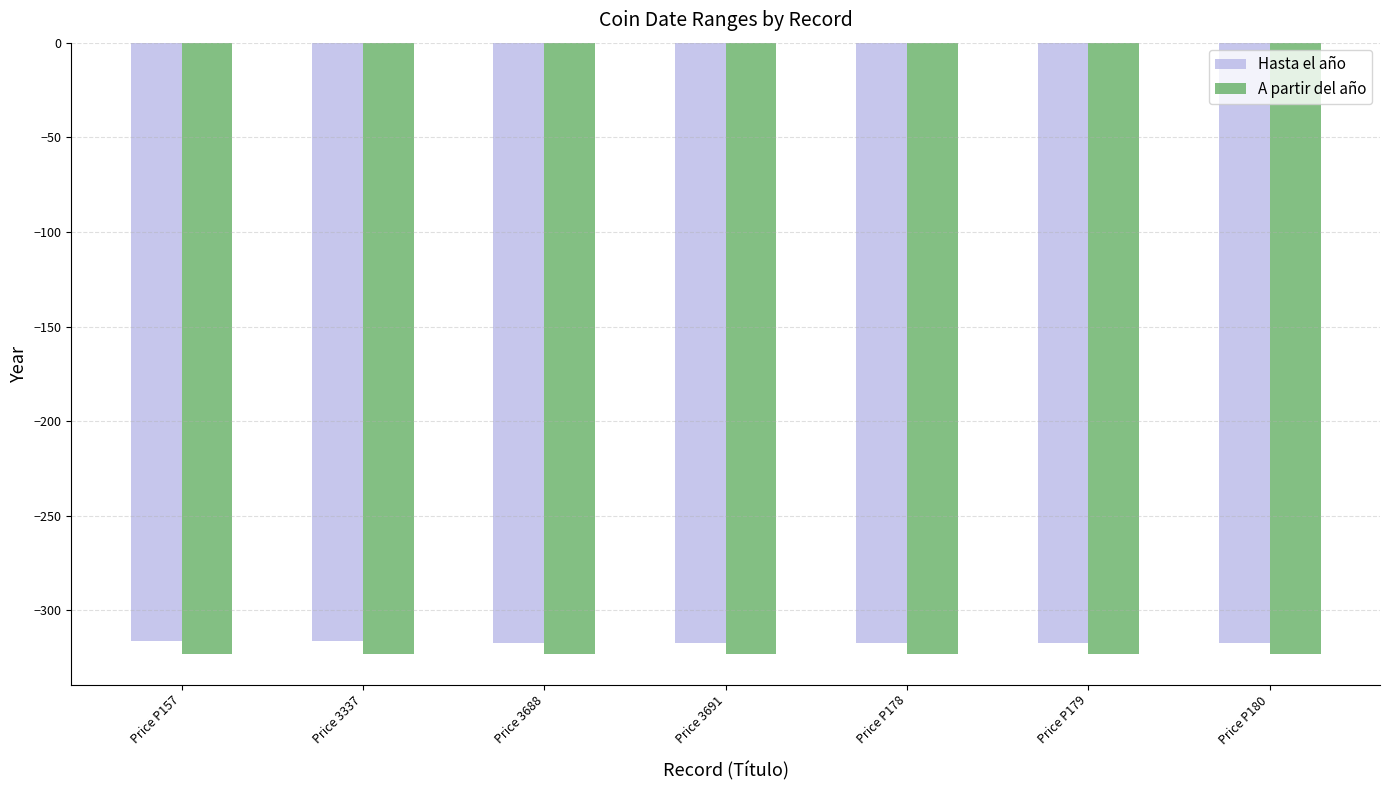

Which series has the largest range (max minus min)?

Hasta el año